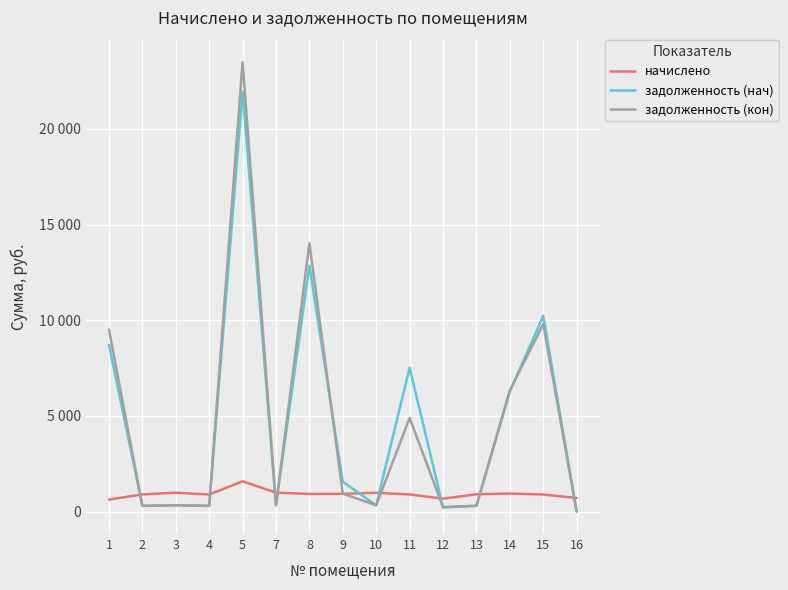

At which category does the chart reach its peak across all series?

5